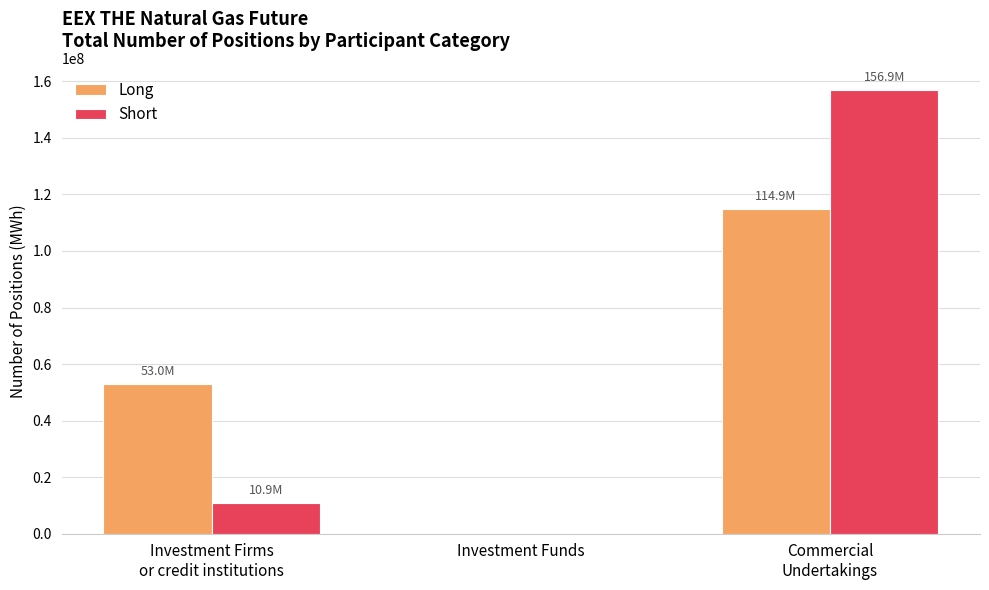

True or false: Short has a value of 0 at Investment Funds.

True